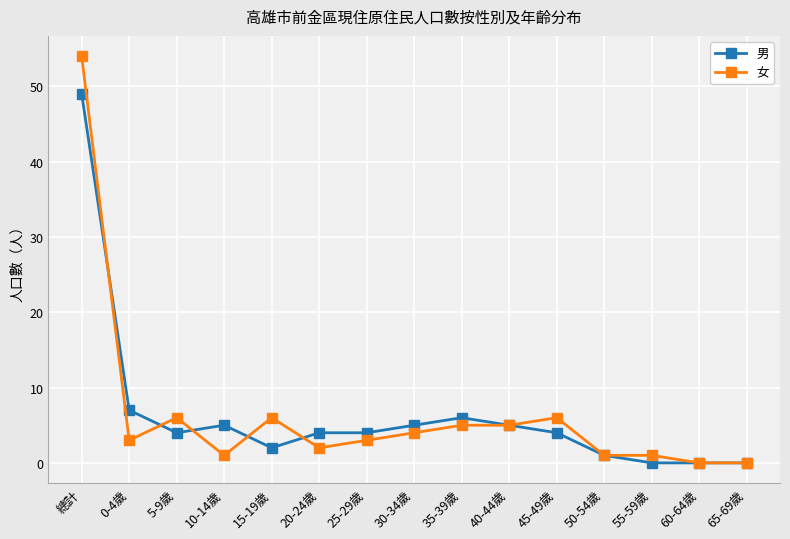

Which category has the highest value across all series?

總計